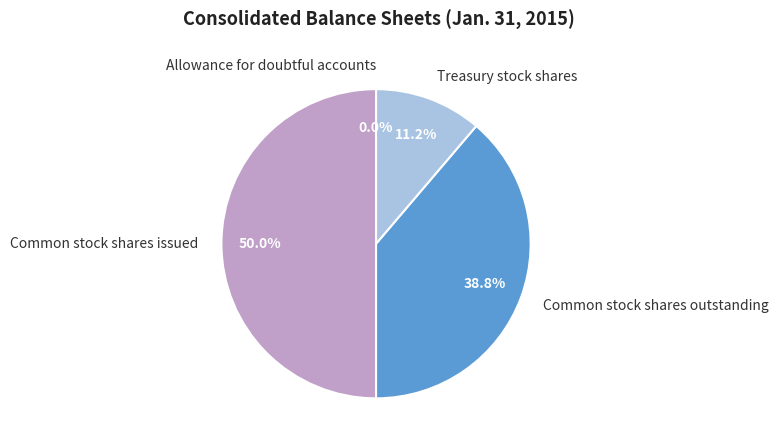

Which slice is the largest?

Common stock shares issued